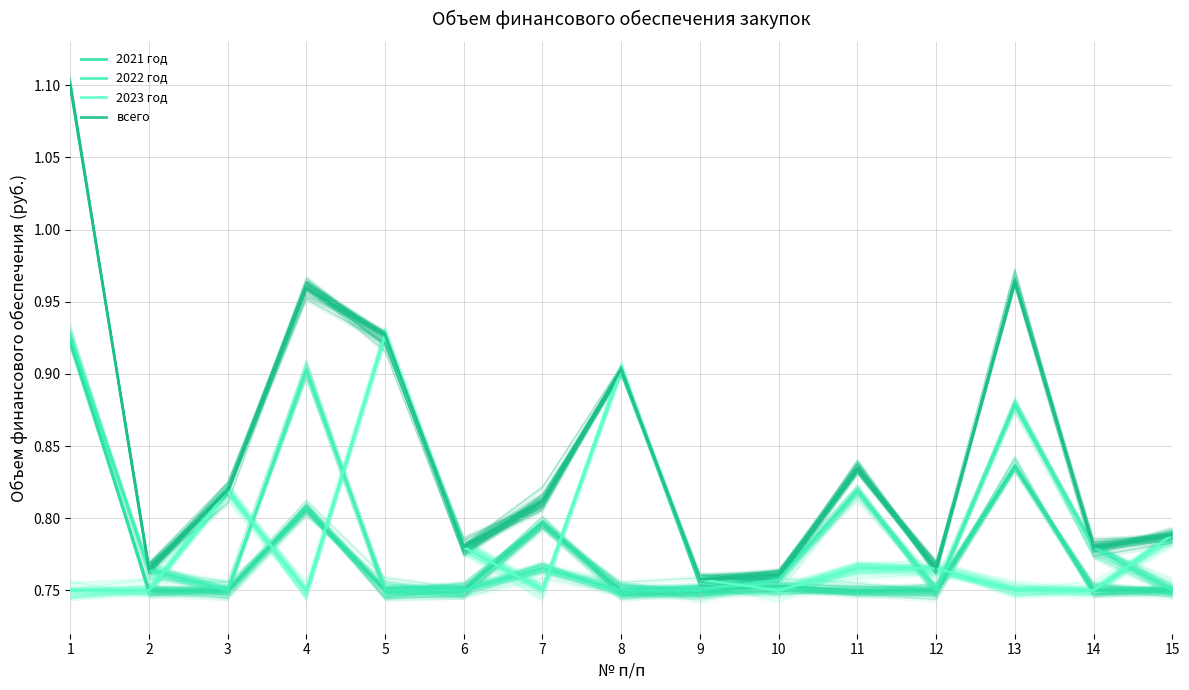

What is the greatest value displayed?

1.1